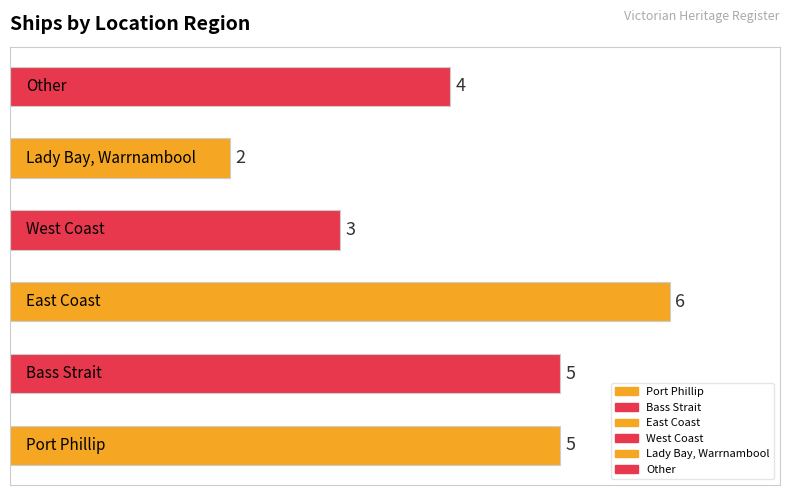

What is the difference between the maximum and minimum values?

4